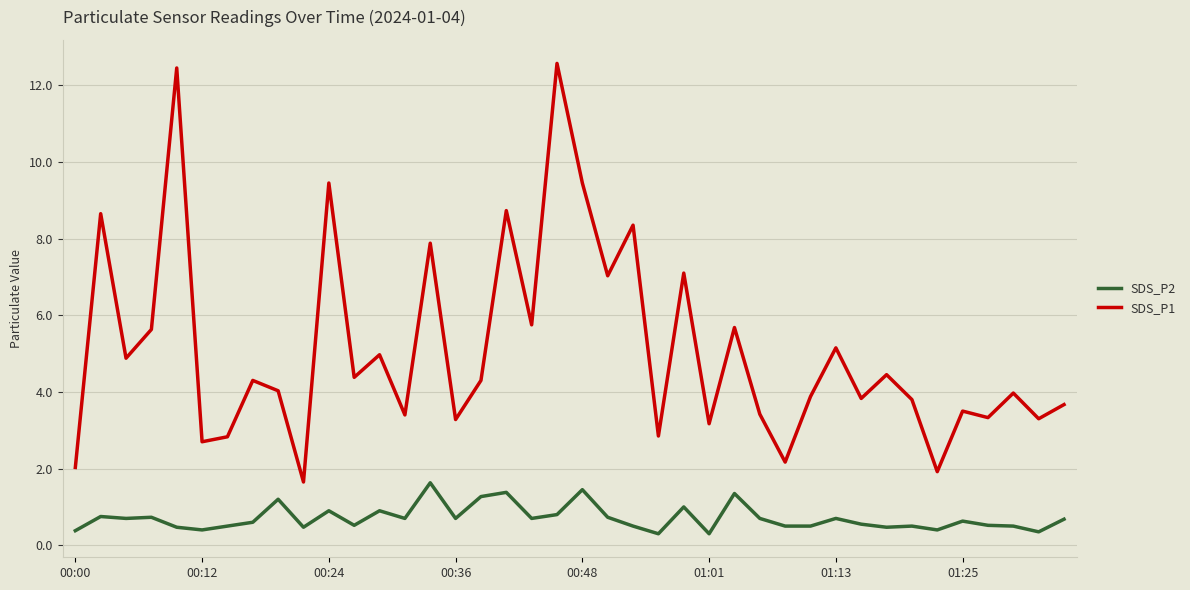

Which series has the largest range (max minus min)?

SDS_P1